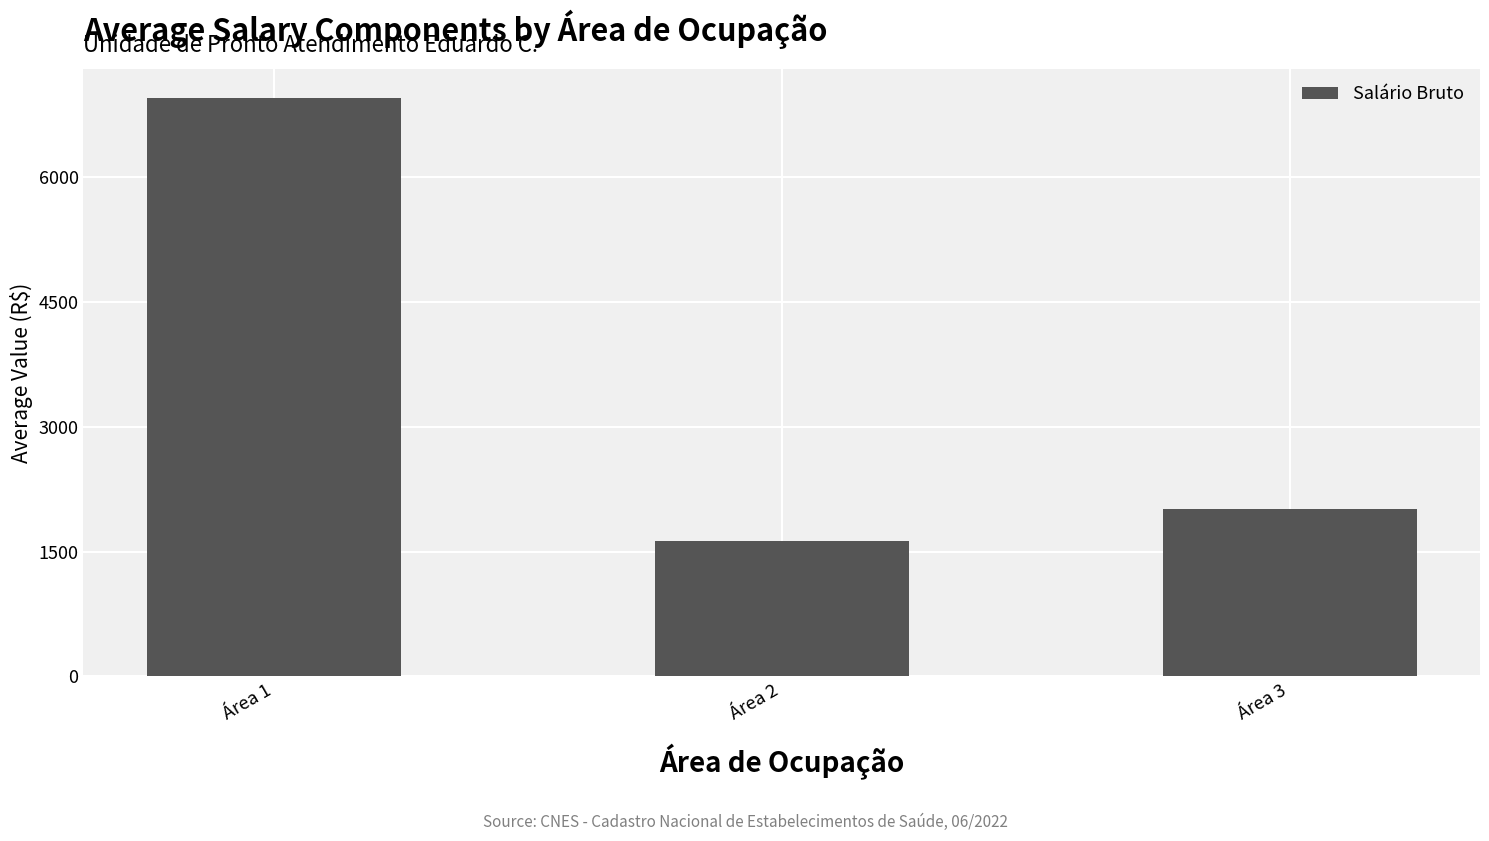

List the labels in order of value, smallest first.

Área 2, Área 3, Área 1